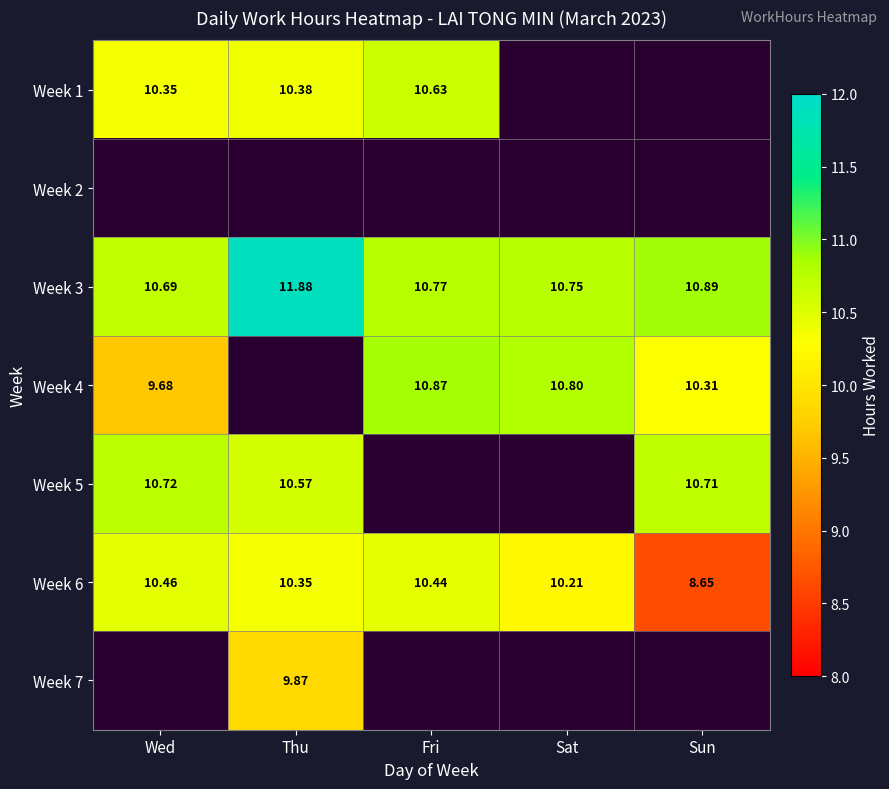

Where is Week 3 nearest to the value 11?

Sun